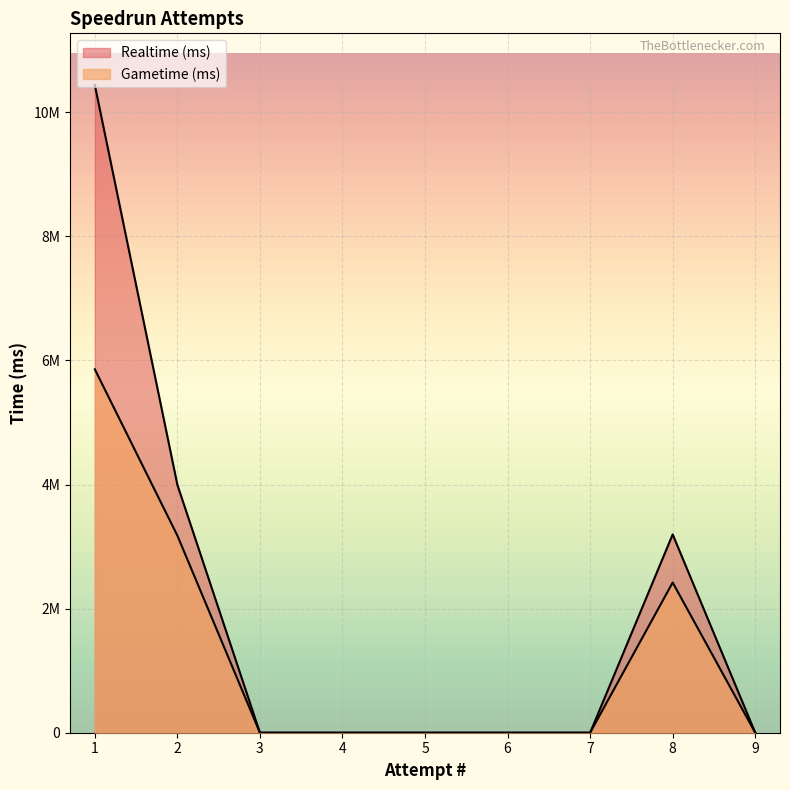

The value of Realtime (ms) at 5 is -6837648. True or false?

False